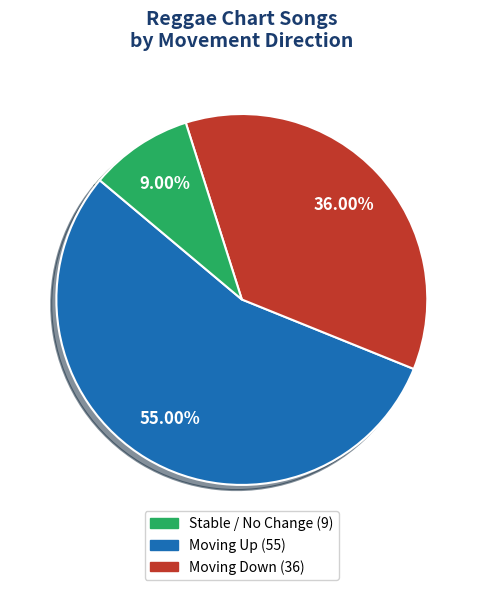

How many slices are in this pie chart?

3